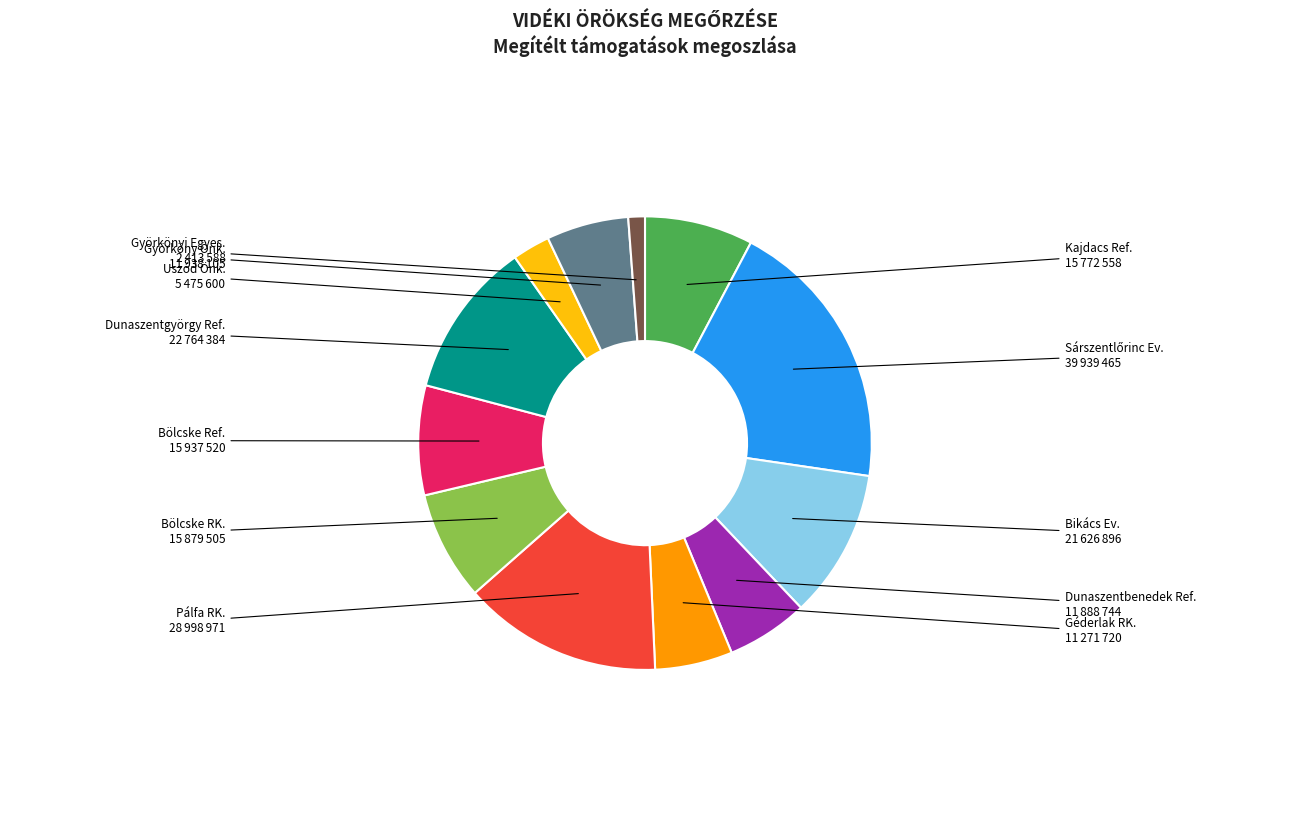

Which slice is the smallest?

Györkönyi Egyes.